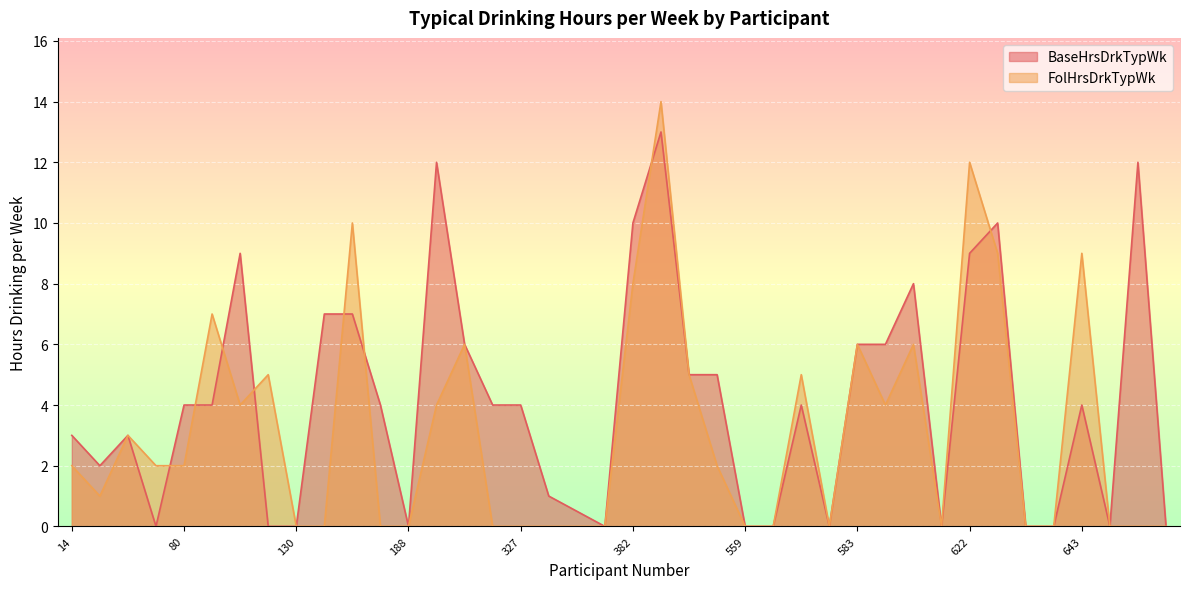

Reading left to right, what are all the values shown in this chart?

BaseHrsDrkTypWk: 3.0	2.0	3.0	0.0	4.0	4.0	9.0	0.0	0.0	7.0	7.0	4.0	0.0	12.0	6.0	4.0	4.0	1.0	0.5	0.0	10.0	13.0	5.0	5.0	0.0	0.0	4.0	0.0	6.0	6.0	8.0	0.0	9.0	10.0	0.0	0.0	4.0	0.0	12.0	0.0
FolHrsDrkTypWk: 2.0	1.0	3.0	2.0	2.0	7.0	4.0	5.0	0.0	0.0	10.0	0.0	0.0	4.0	6.0	0.0	0.0	0.0	0.0	0.0	8.0	14.0	5.0	2.0	0.0	0.0	5.0	0.0	6.0	4.0	6.0	0.0	12.0	9.0	0.0	0.0	9.0	0.0	0.0	0.0